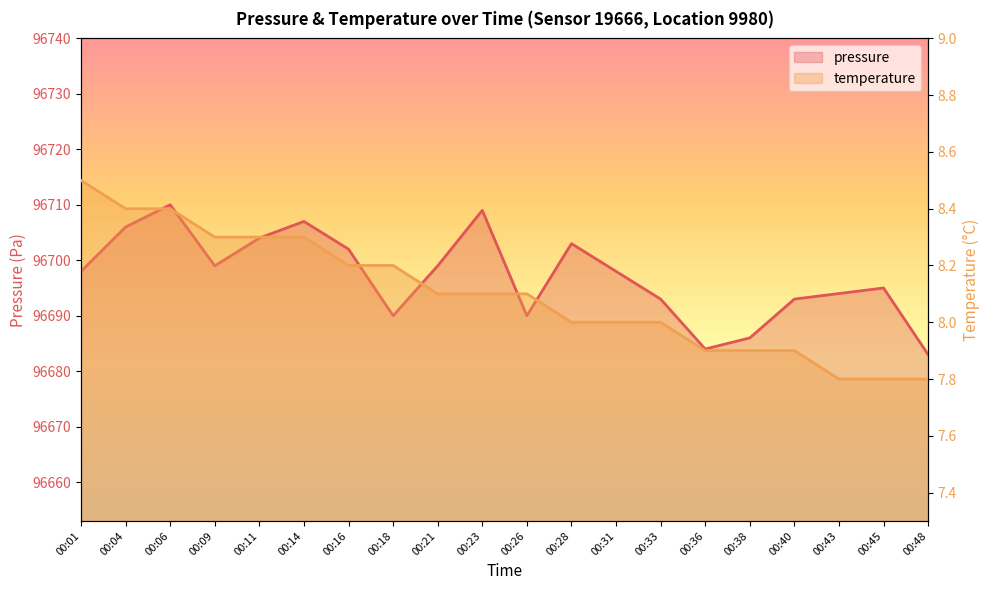

True or false: temperature and pressure cross at least once.

False